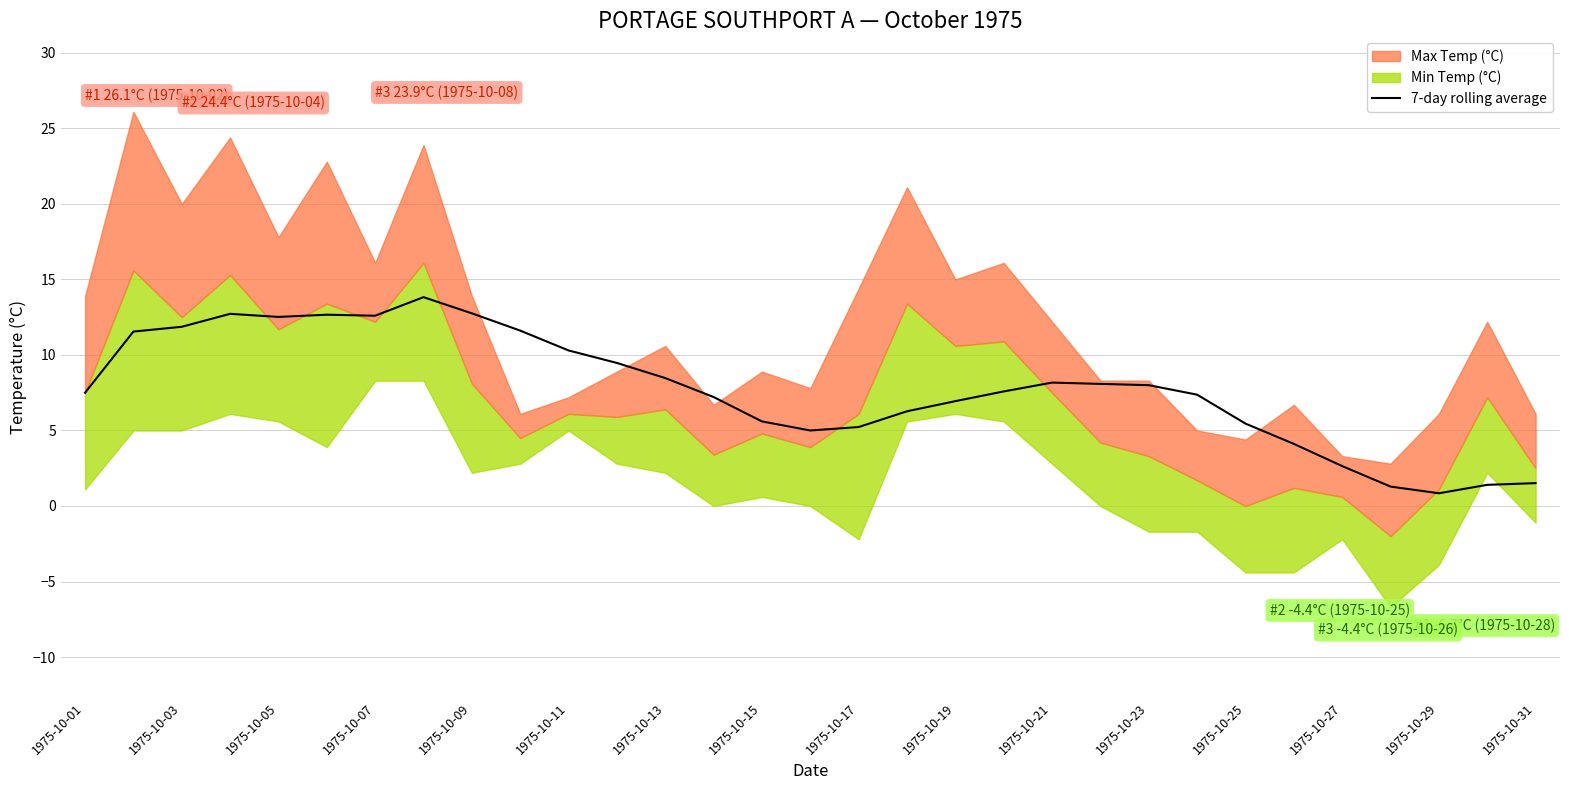

The value at 1975-10-21 is 14.4. True or false?

False